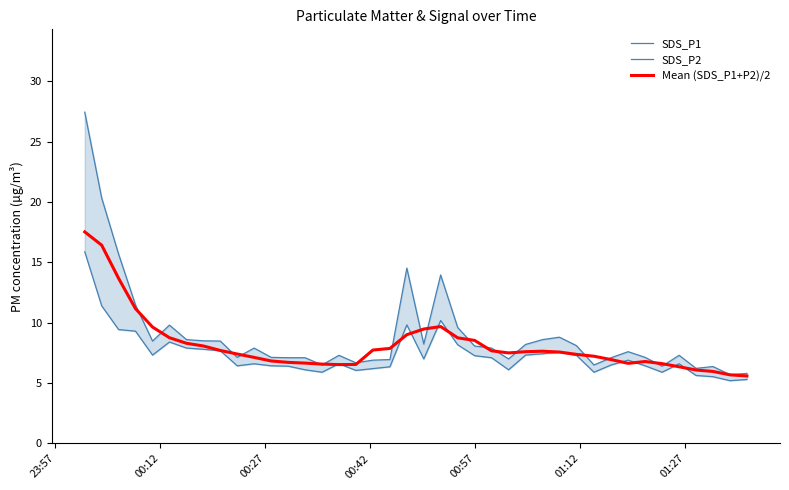

What is the maximum value for Mean (SDS_P1+P2)/2?

17.5